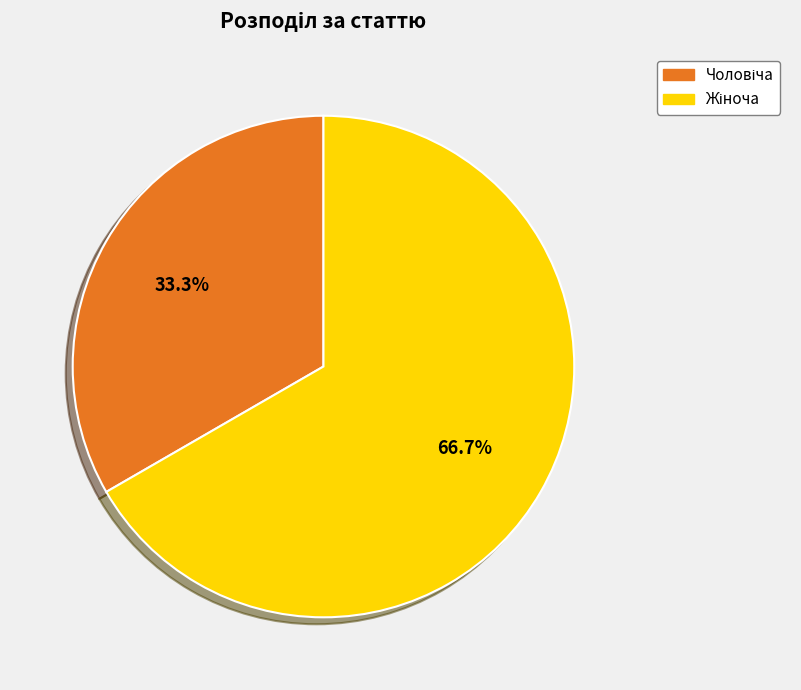

Does any single category account for the majority?

Yes